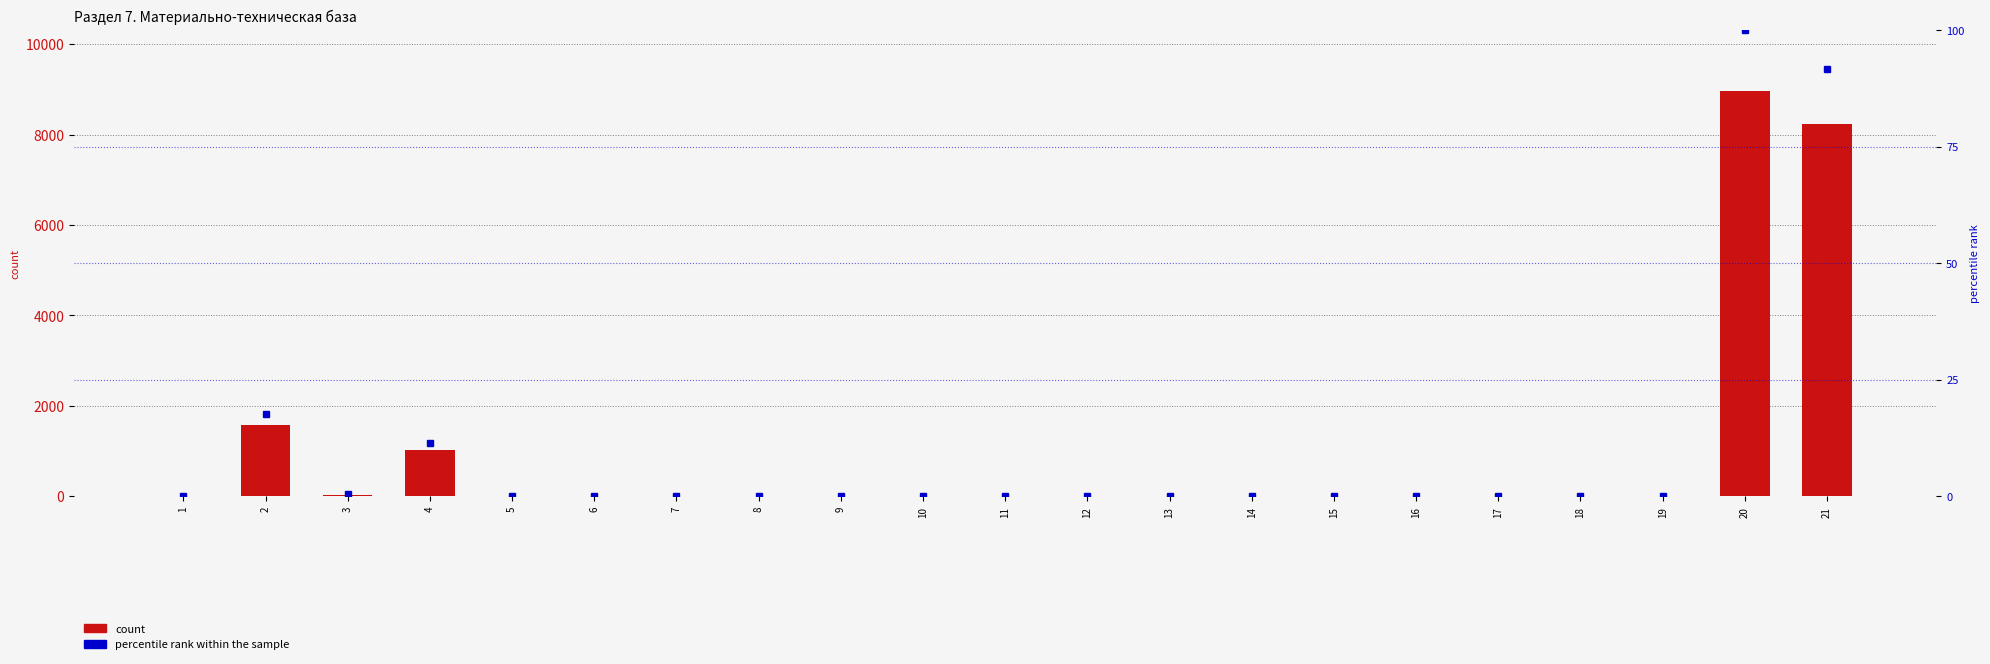

Is it true that percentile rank within the sample equals 158.0 at 20?

False